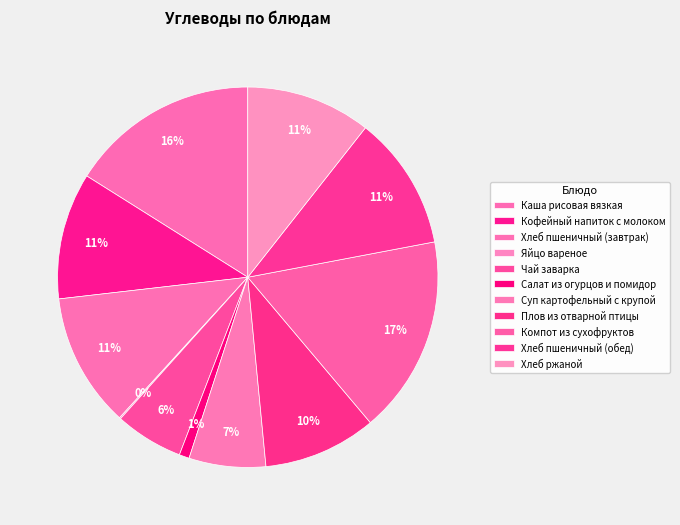

To the nearest percent, what portion does Каша рисовая вязкая represent?

16%